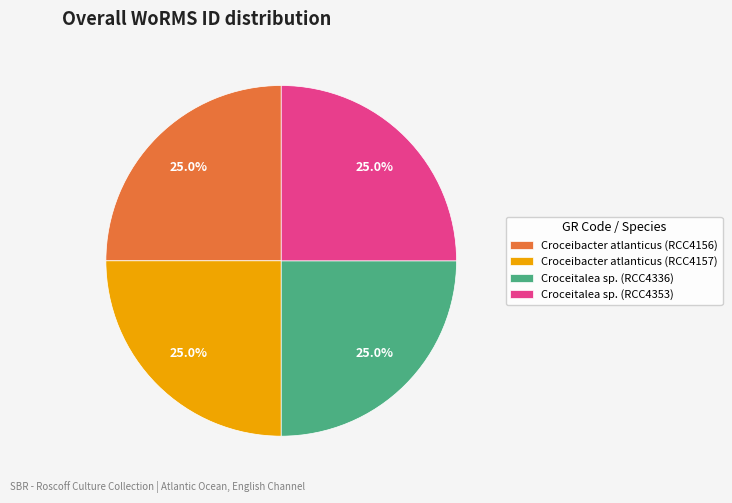

Is there a majority slice in this chart?

No